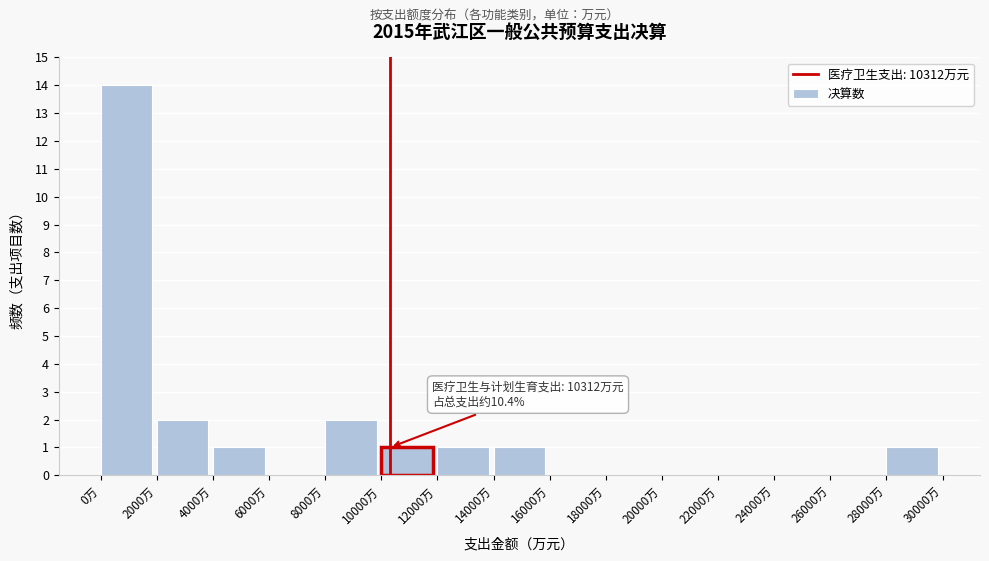

Which range on the x-axis has the tallest bar?

0 to 2000